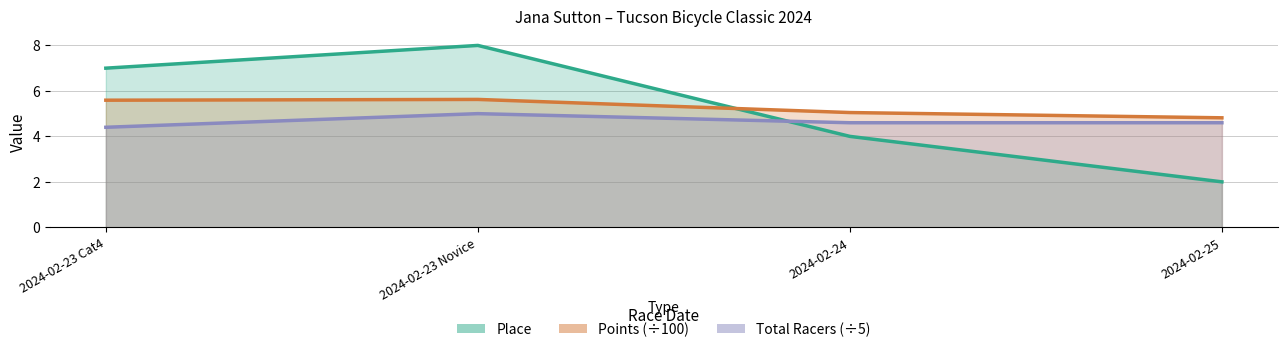

How many values in the Place series exceed 7?

1